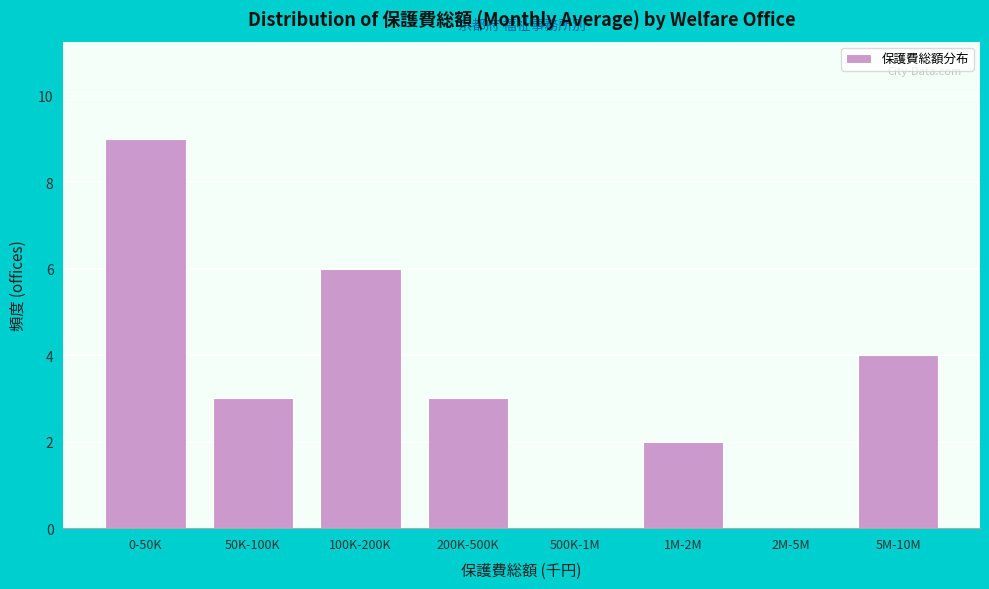

Reading left to right, list all the values displayed in this chart.

0-50K=9	50K-100K=3	100K-200K=6	200K-500K=3	500K-1M=0	1M-2M=2	2M-5M=0	5M-10M=4